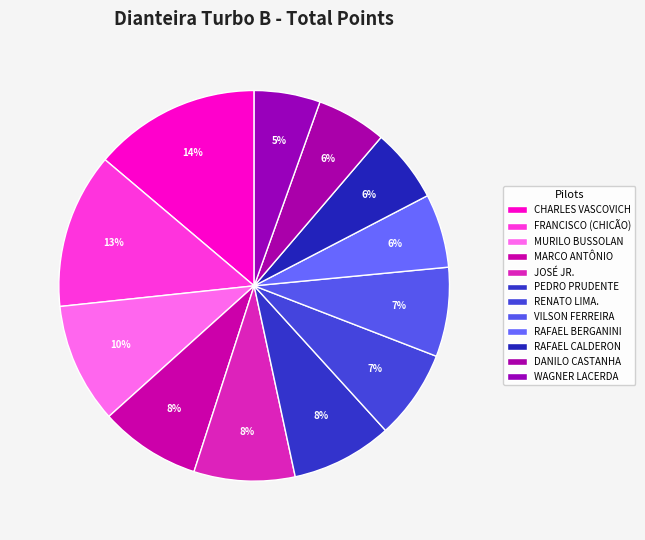

Count the number of slices in the pie.

12